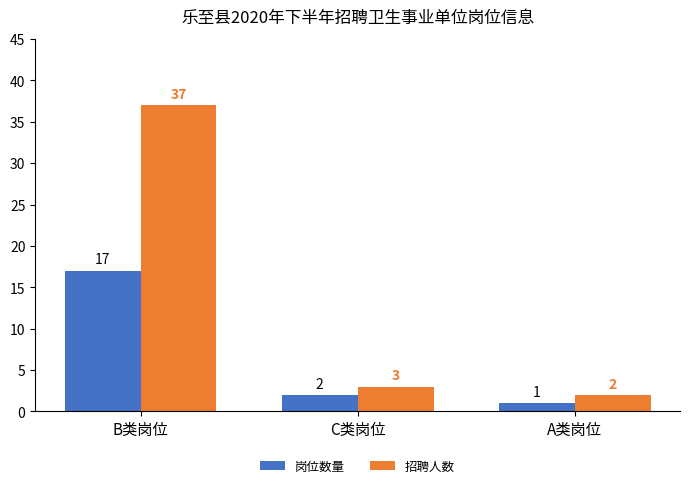

The value of 岗位数量 at B类岗位 is 17. True or false?

True